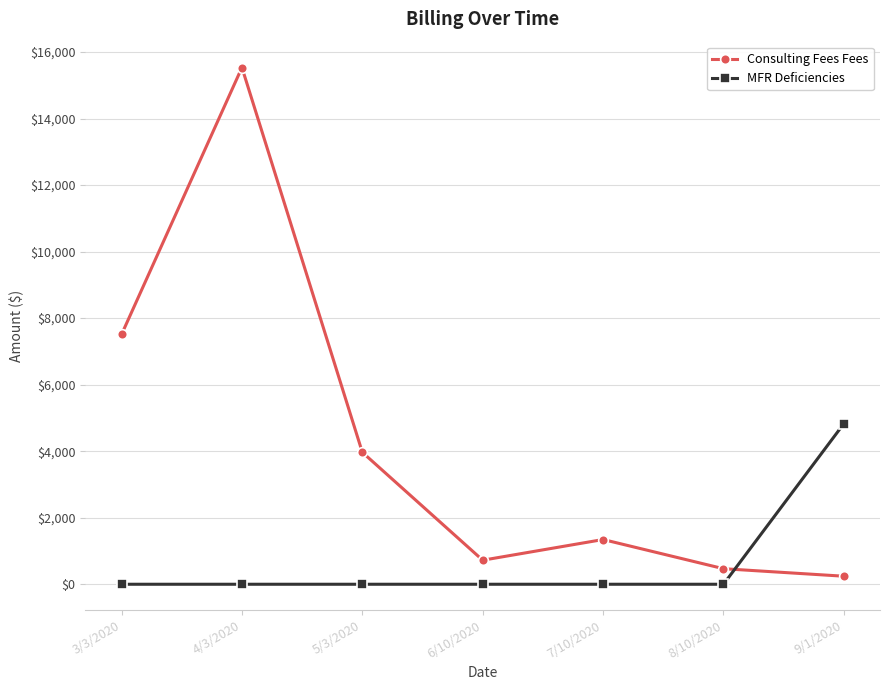

How many data points in Consulting Fees Fees are less than 1344?

3